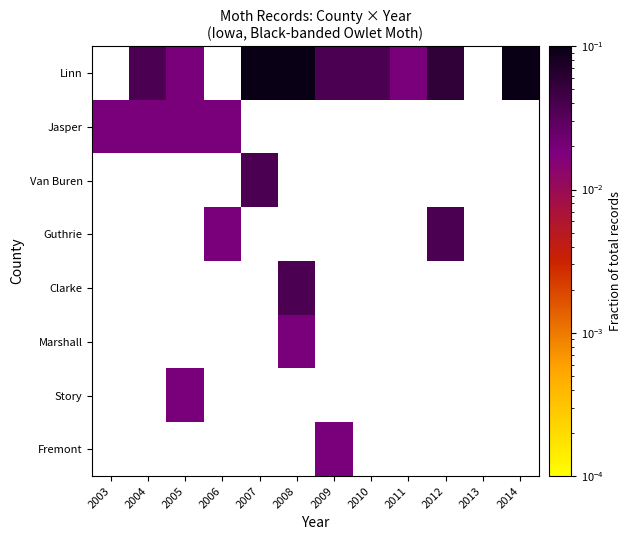

Which series has the largest range (max minus min)?

Jasper